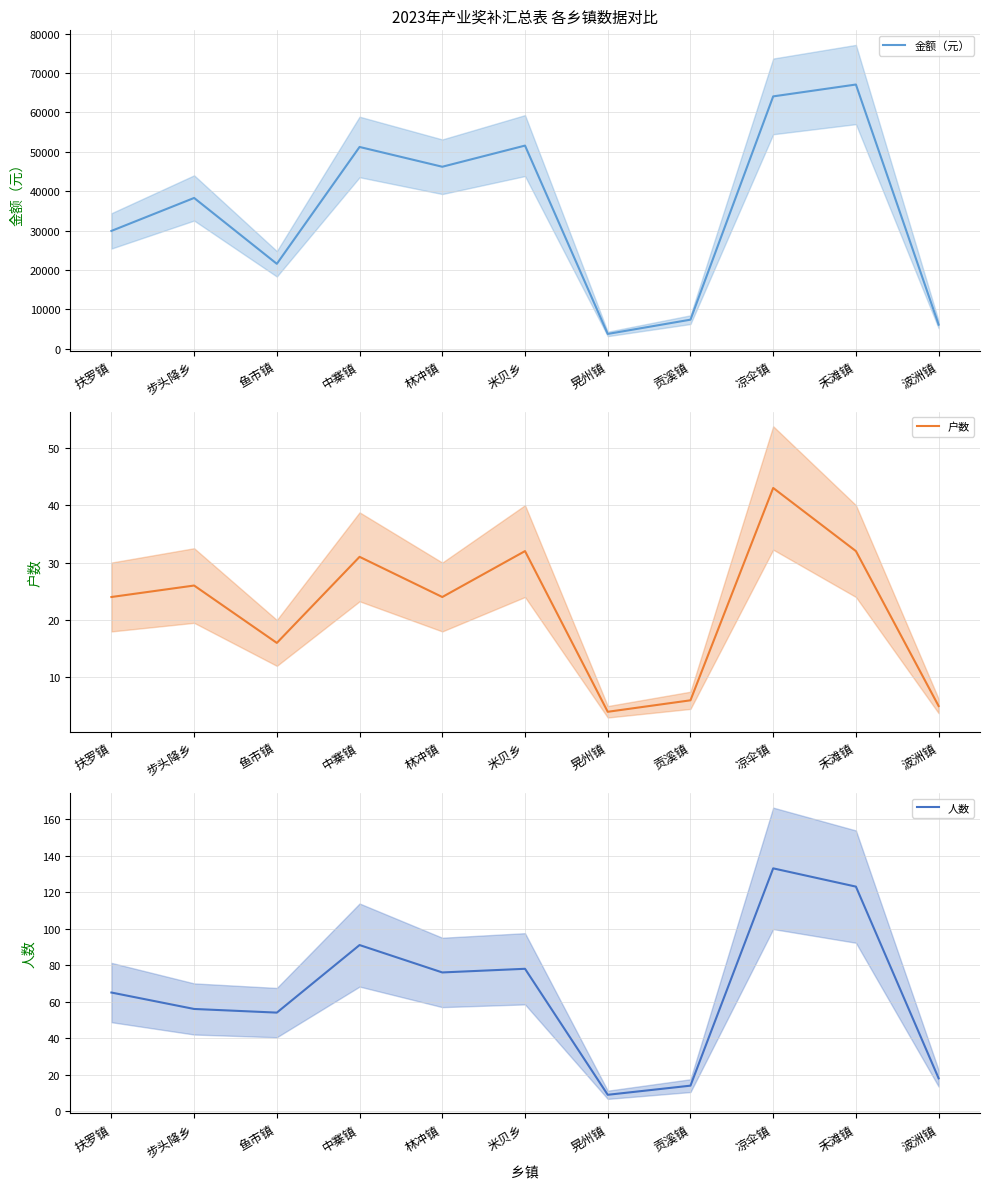

Which category has the highest value across all series?

禾滩镇